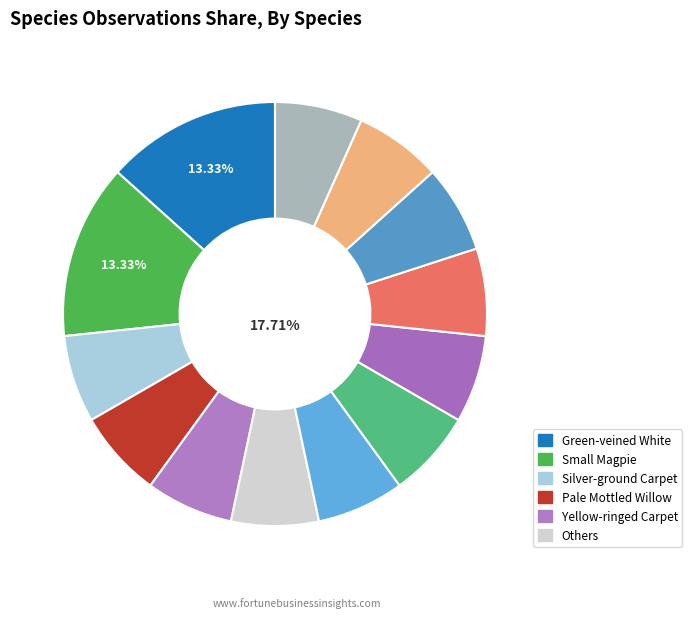

Count the number of slices in the pie.

13